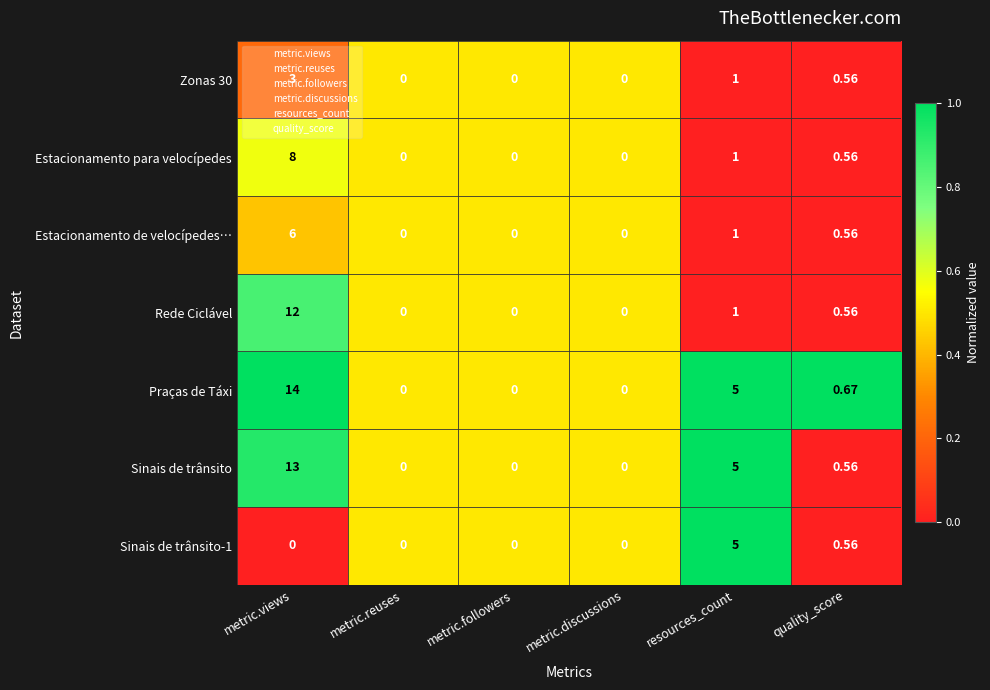

At which category is the sum across all series the highest?

metric.views